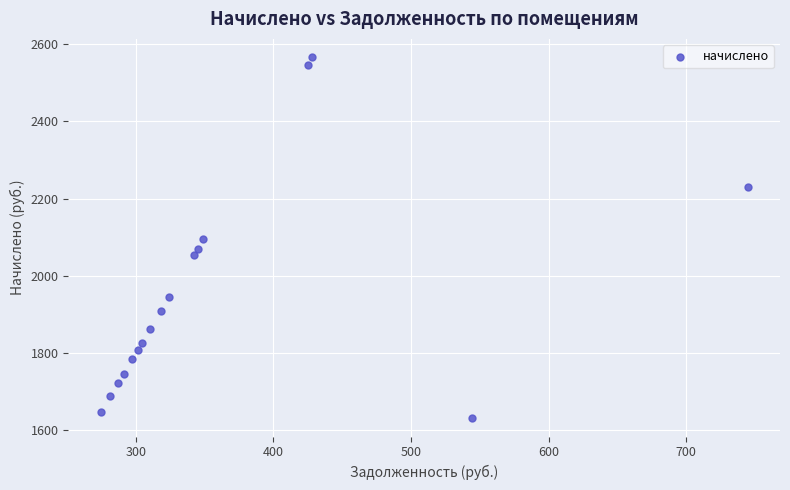

What is the range of Y values (max minus min)?

935.6